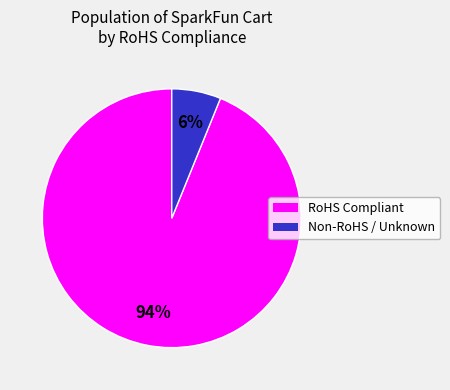

To the nearest percent, what is the difference between the largest and smallest slice percentages?

88%